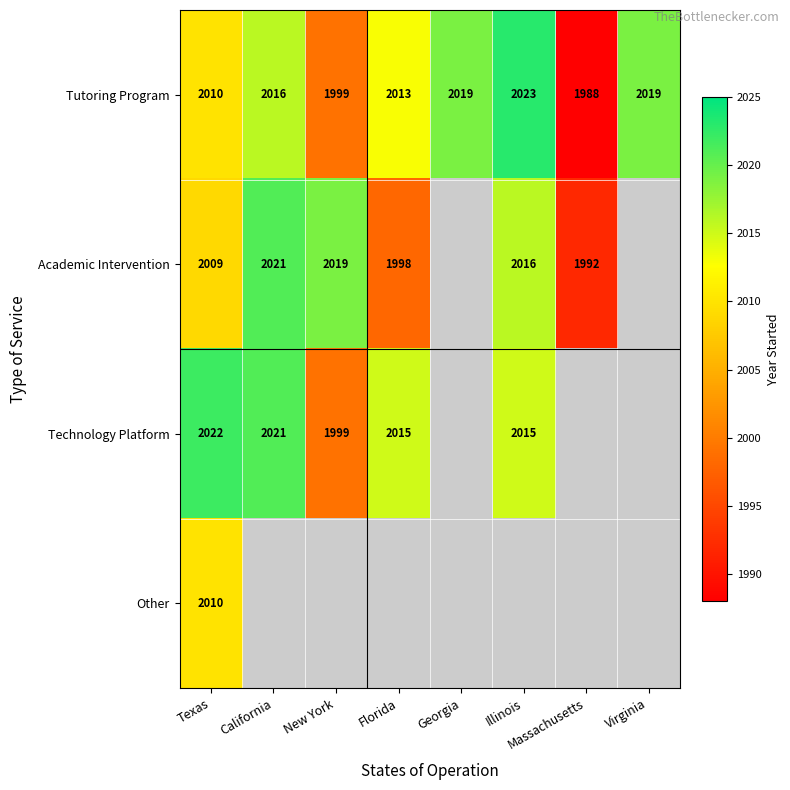

Which category has the lowest value across all series?

Massachusetts